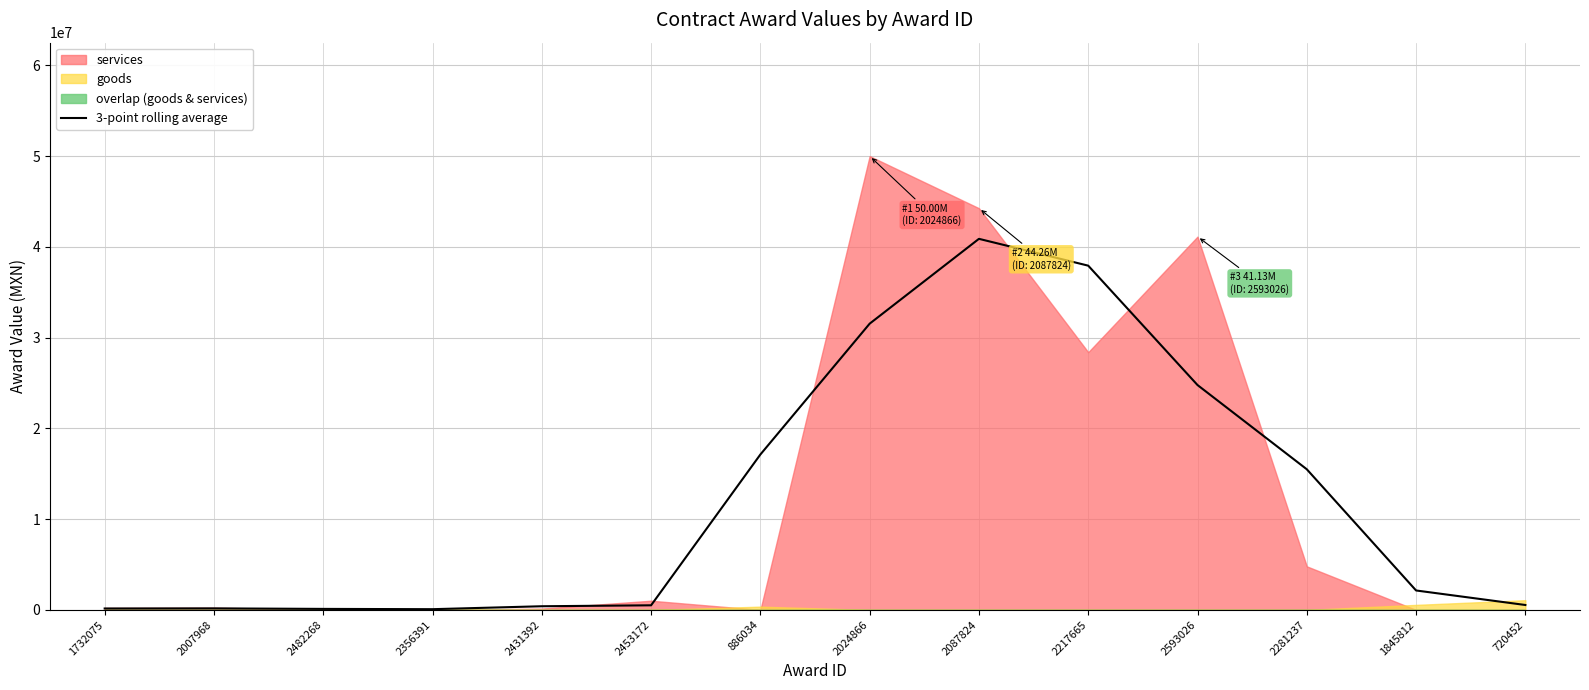

What is the change in value from 2431392 to 2593026?

+24373511.8